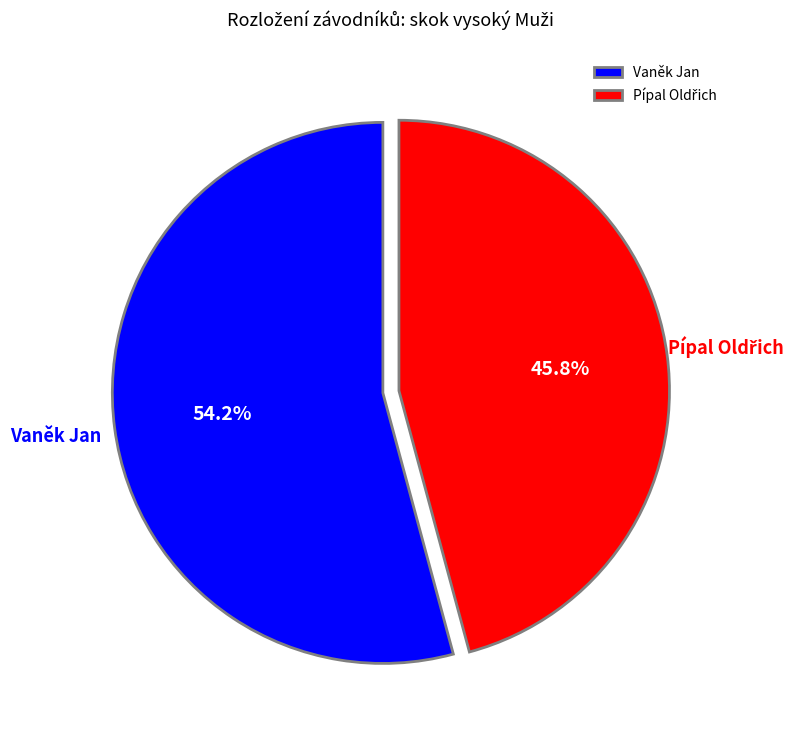

Count the number of slices in the pie.

2